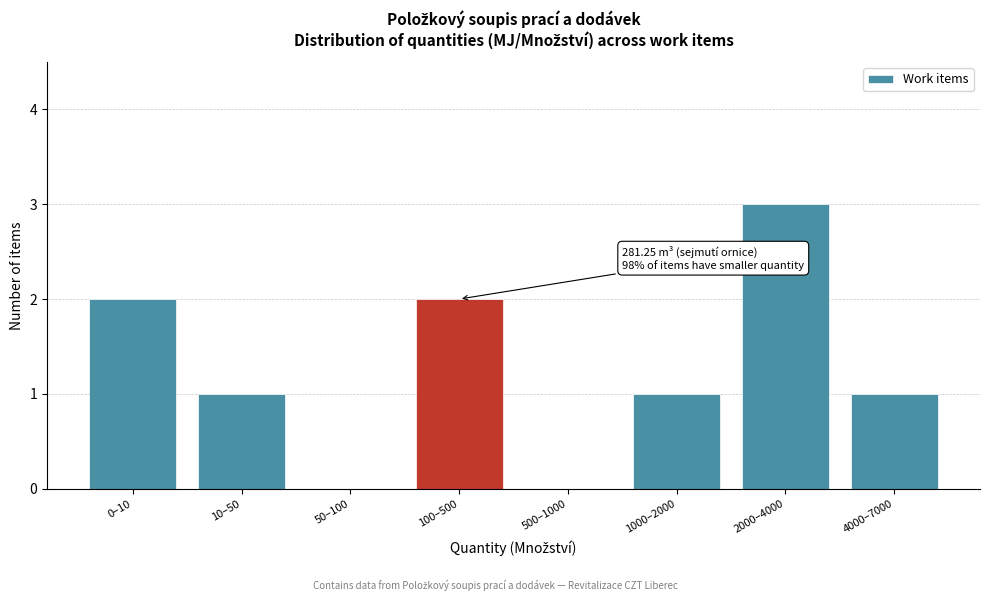

Reading right to left, extract all data points from this chart.

4000–7000=1	2000–4000=3	1000–2000=1	500–1000=0	100–500=2	50–100=0	10–50=1	0–10=2